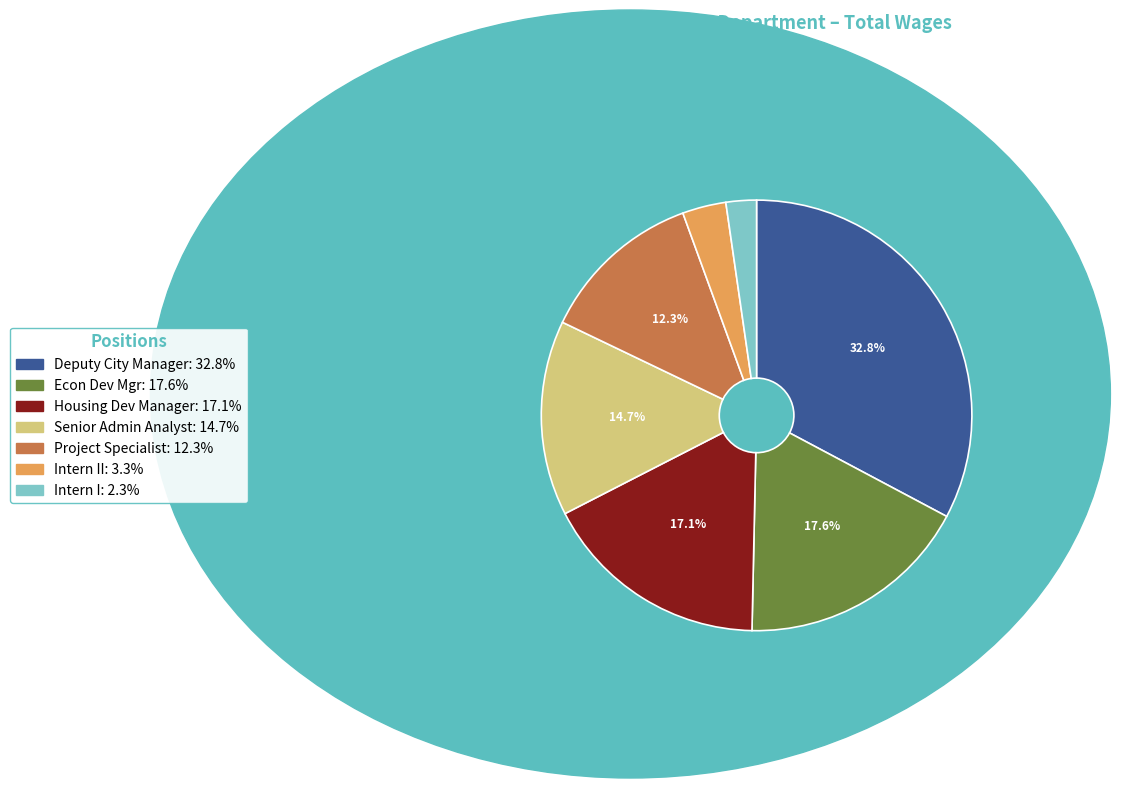

Which has a higher value, Senior Admin Analyst: 14.7% or Housing Dev Manager: 17.1%?

Housing Dev Manager: 17.1%